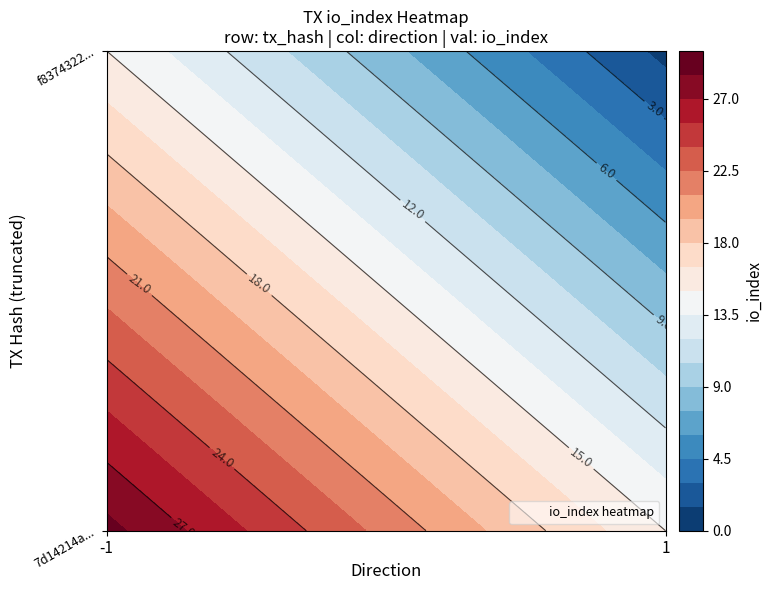

Reading left to right, extract all data points from this chart.

7d14214aa5467baa5ed0b80899e87a890ea4003: -1	29
f8374322e06e0b2f4258fbf84f089abe16d4ad4: 1	1